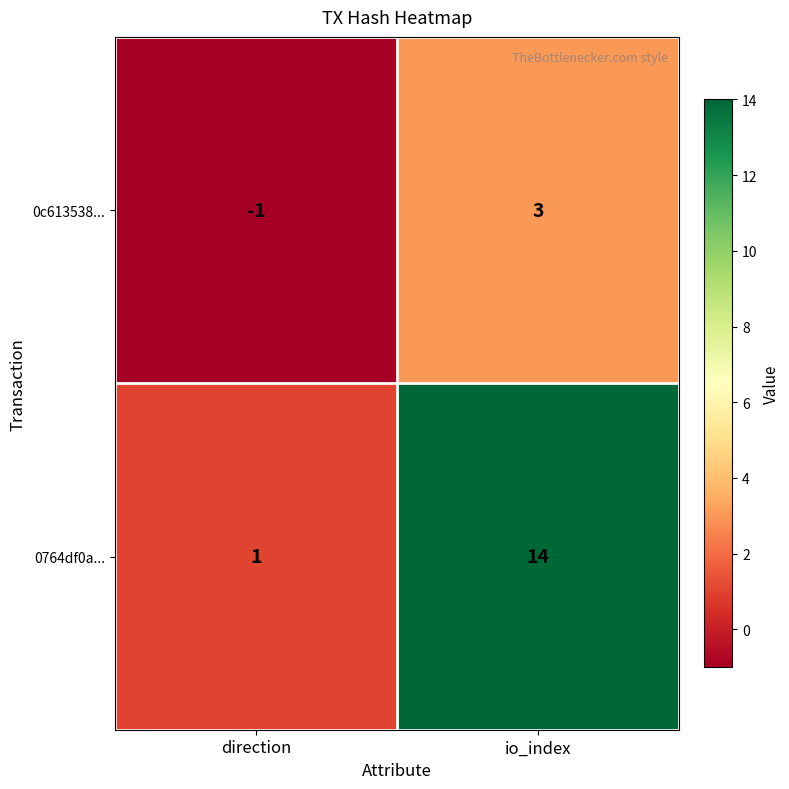

Reading left to right, extract all data points from this chart.

0c613538...: -1	3
0764df0a...: 1	14